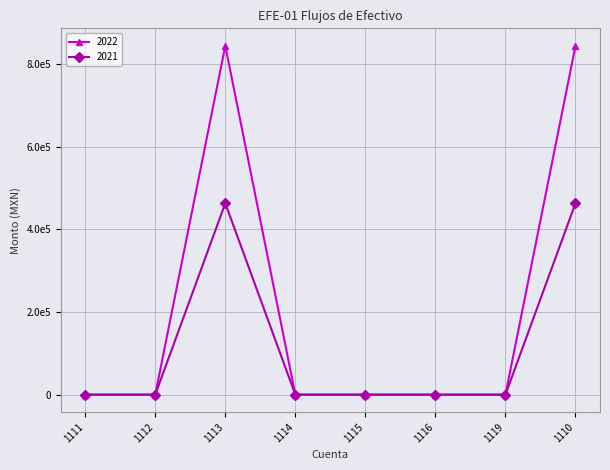

What are all the series names shown in the legend?

2022, 2021